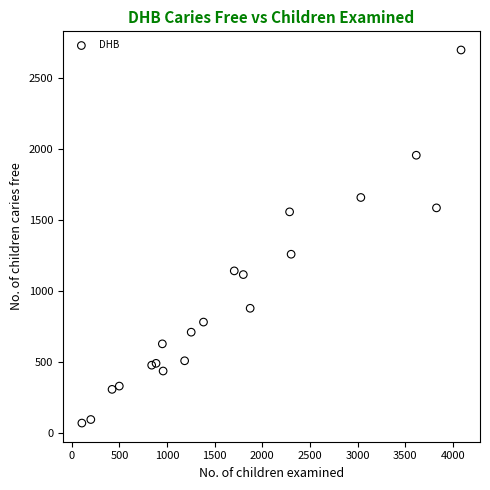

What is the range of X values (max minus min)?

3981